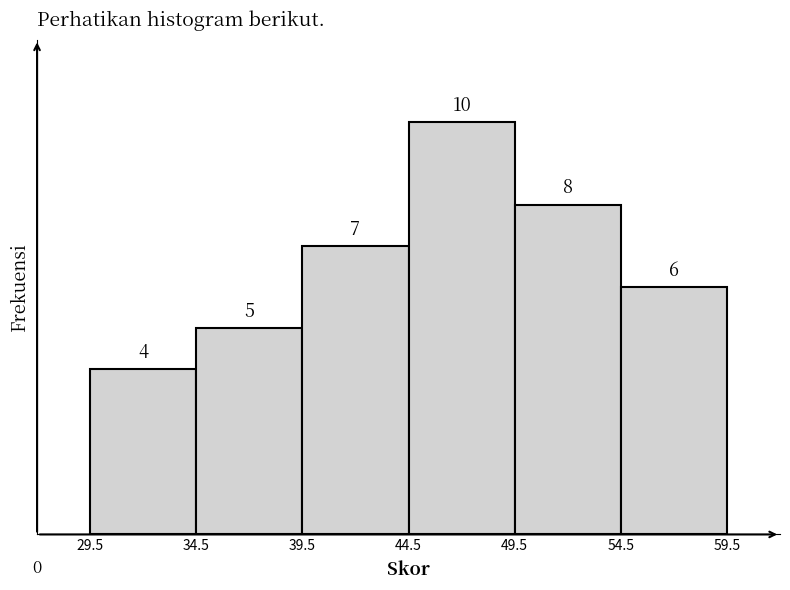

What is the height of the bar covering 29.5 to 34.5 on the x-axis?

4